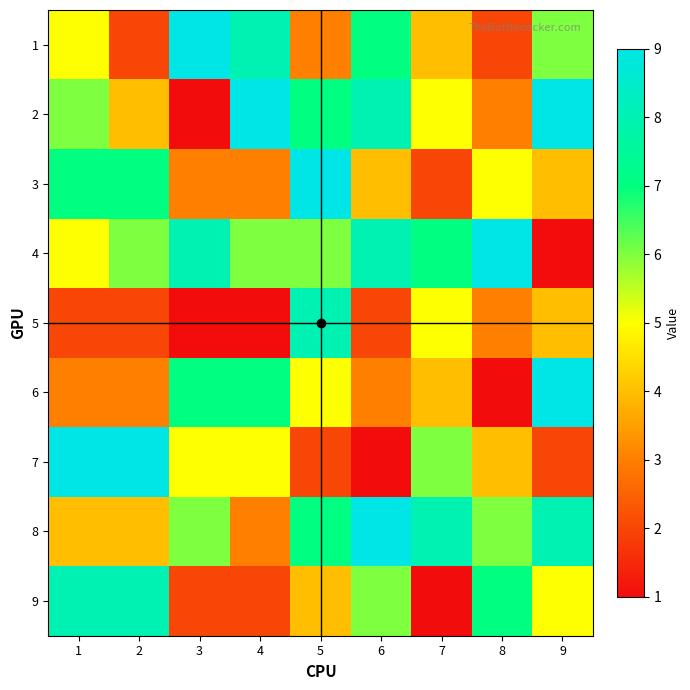

Reading left to right, transcribe all the data shown in this chart.

1: 1=5	2=2	3=9	4=8	5=3	6=7	7=4	8=2	9=6
2: 1=6	2=4	3=1	4=9	5=7	6=8	7=5	8=3	9=9
3: 1=7	2=7	3=3	4=3	5=9	6=4	7=2	8=5	9=4
4: 1=5	2=6	3=8	4=6	5=6	6=8	7=7	8=9	9=1
5: 1=2	2=2	3=1	4=1	5=8	6=2	7=5	8=3	9=4
6: 1=3	2=3	3=7	4=7	5=5	6=3	7=4	8=1	9=9
7: 1=9	2=9	3=5	4=5	5=2	6=1	7=6	8=4	9=2
8: 1=4	2=4	3=6	4=3	5=7	6=9	7=8	8=6	9=8
9: 1=8	2=8	3=2	4=2	5=4	6=6	7=1	8=7	9=5